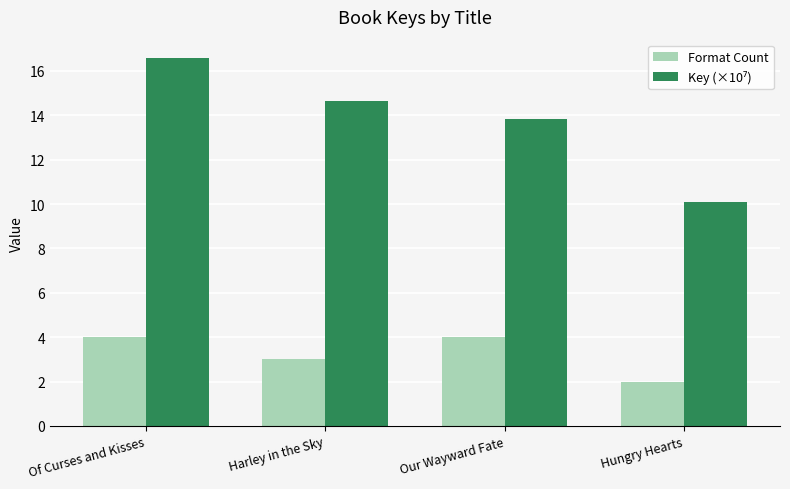

What is the difference between the maximum and minimum values in the Format Count series?

2.0